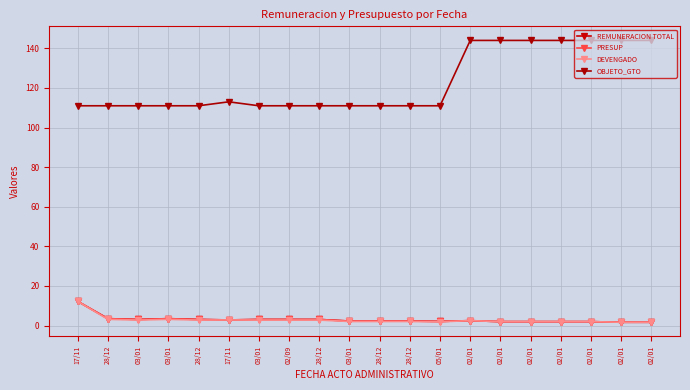

Reading left to right, extract all data points from this chart.

REMUNERACION TOTAL: 12.2	3.5	3.1	3.5	3.1	2.9	3.1	3.1	3.1	2.3	2.3	2.3	2.1	2.5	2.0	2.0	2.0	2.0	1.7	1.7
PRESUP: 12.2	3.5	3.1	3.5	3.1	2.9	3.1	3.1	3.1	2.3	2.3	2.3	2.1	2.5	2.0	2.0	2.0	2.0	1.7	1.7
DEVENGADO: 12.2	3.1	2.8	3.1	2.8	2.9	2.8	2.8	2.8	2.1	2.1	2.1	1.9	2.5	2.0	2.0	2.0	2.0	1.7	1.7
OBJETO_GTO: 111.0	111.0	111.0	111.0	111.0	113.0	111.0	111.0	111.0	111.0	111.0	111.0	111.0	144.0	144.0	144.0	144.0	144.0	144.0	144.0